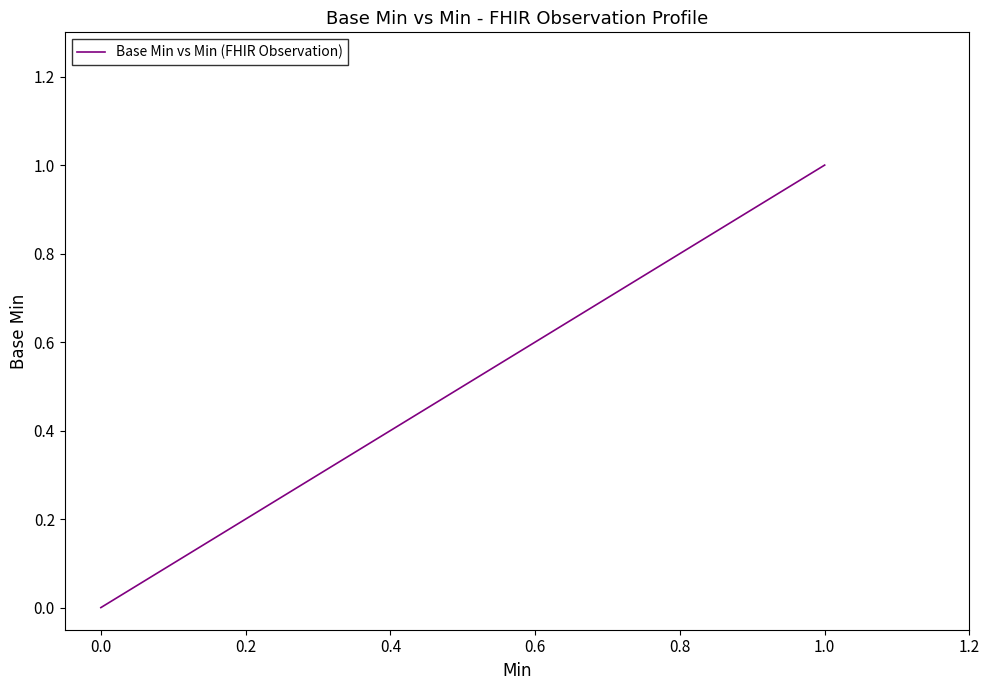

Count the values in the range 0 to 1.

20